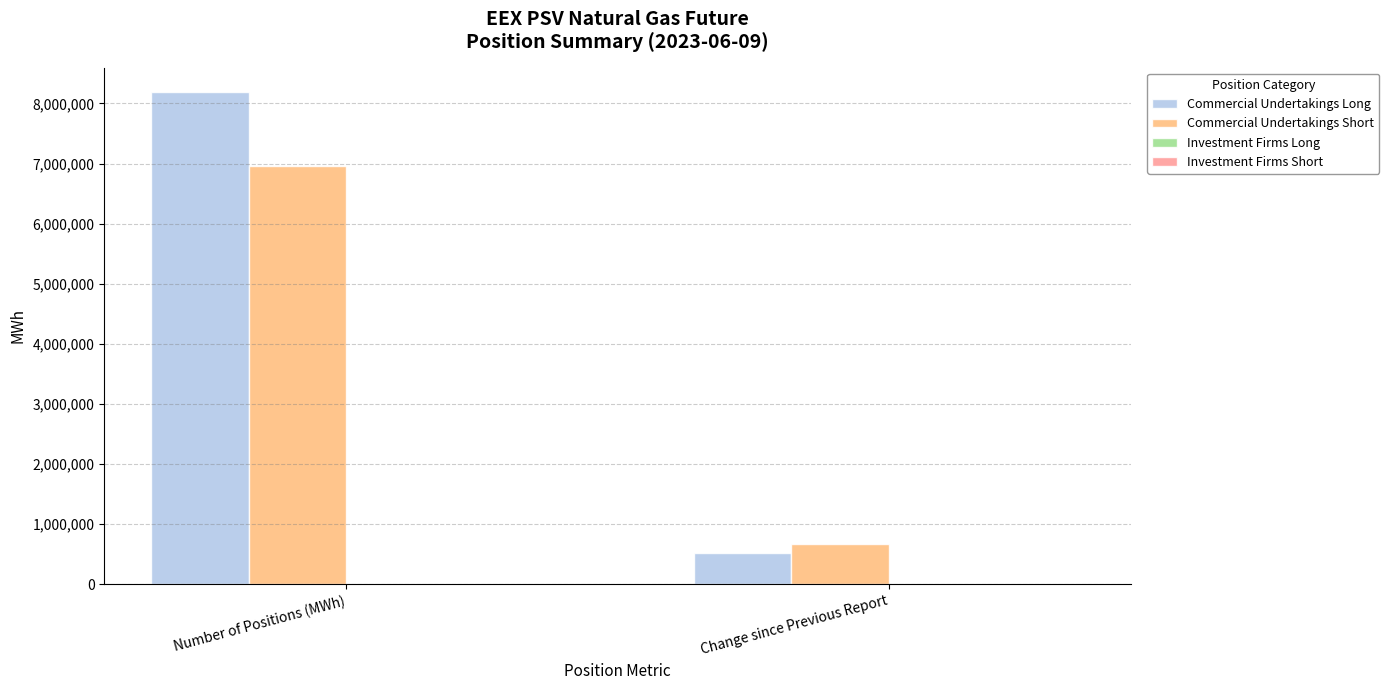

Which series has the largest range (max minus min)?

Commercial Undertakings Long